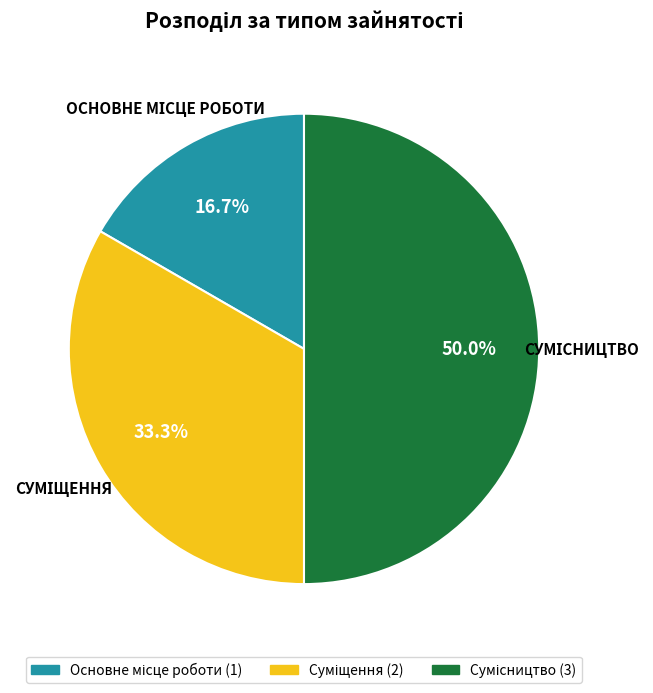

What is the change in value from Суміщення to Сумісництво?

+1